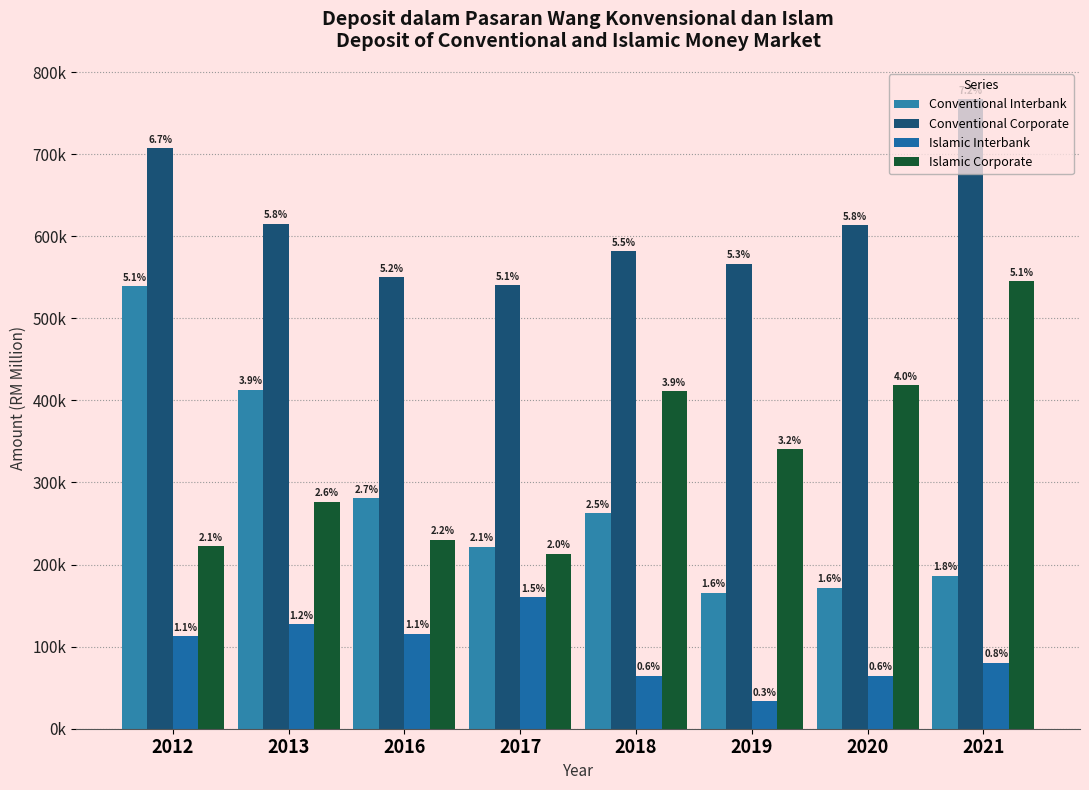

Does the chart contain stacked bars?

No